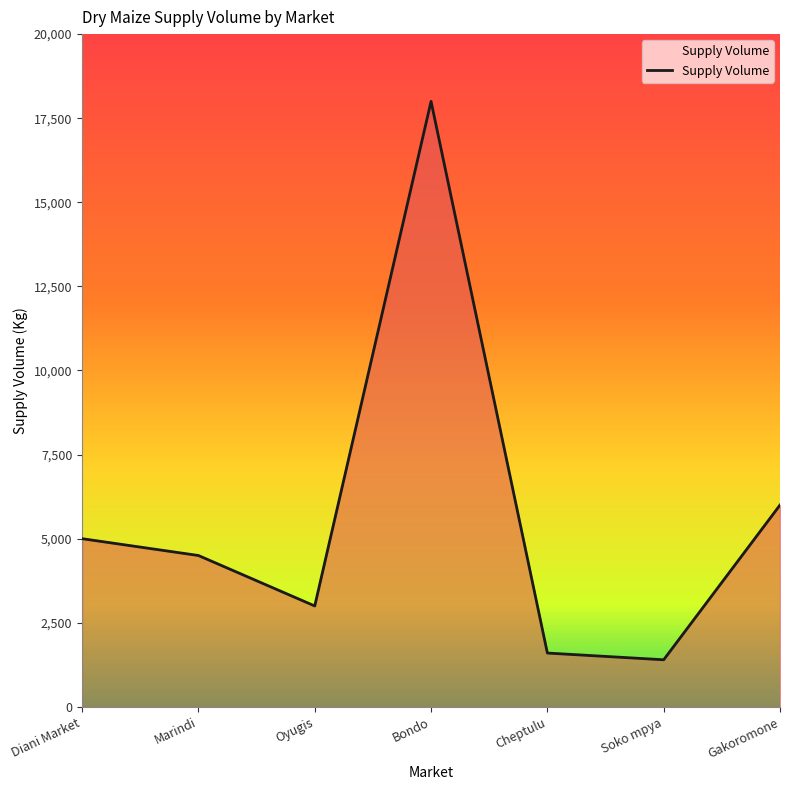

True or false: the data shows 1600 at Cheptulu.

True